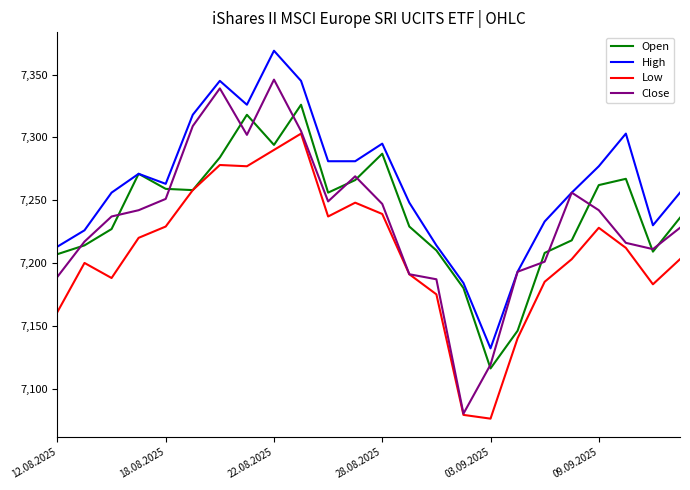

What is the highest value of the Close series?

7346